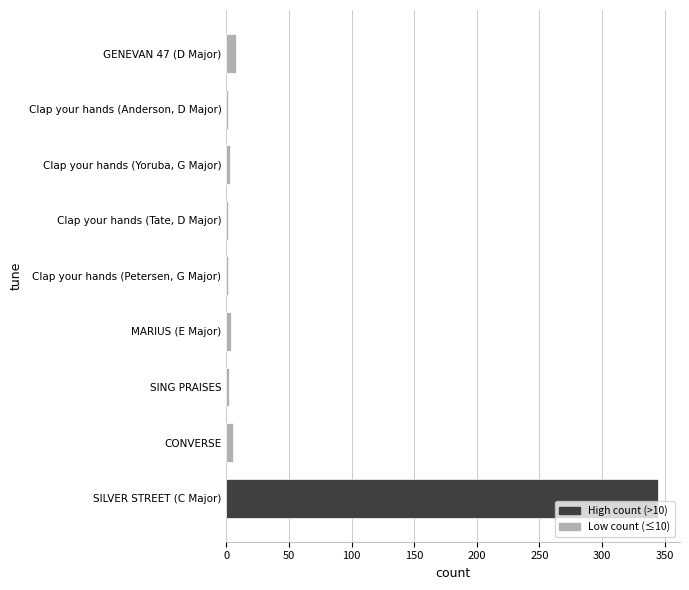

Which has a higher value, SILVER STREET (C Major) or GENEVAN 47 (D Major)?

SILVER STREET (C Major)